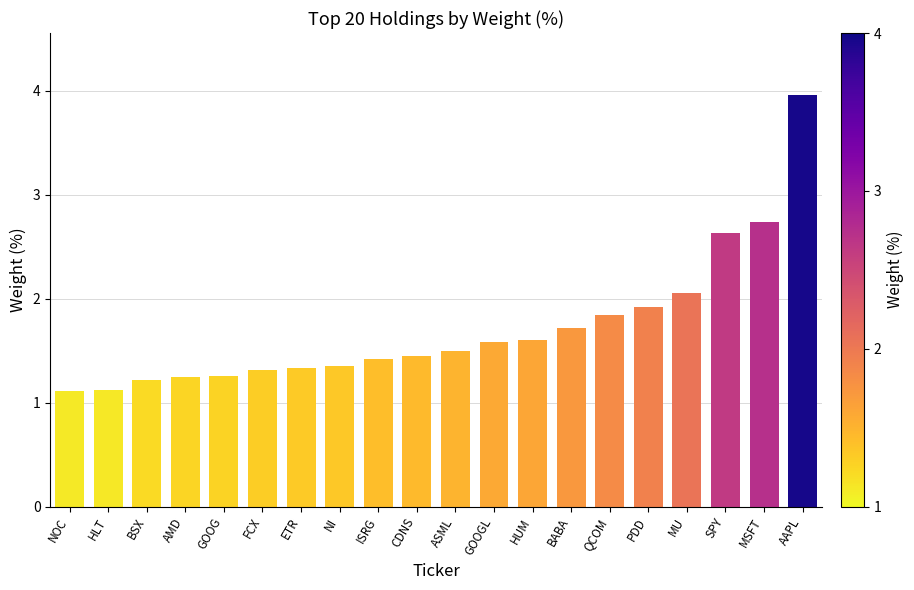

What is the difference between the second highest and minimum values?

1.6